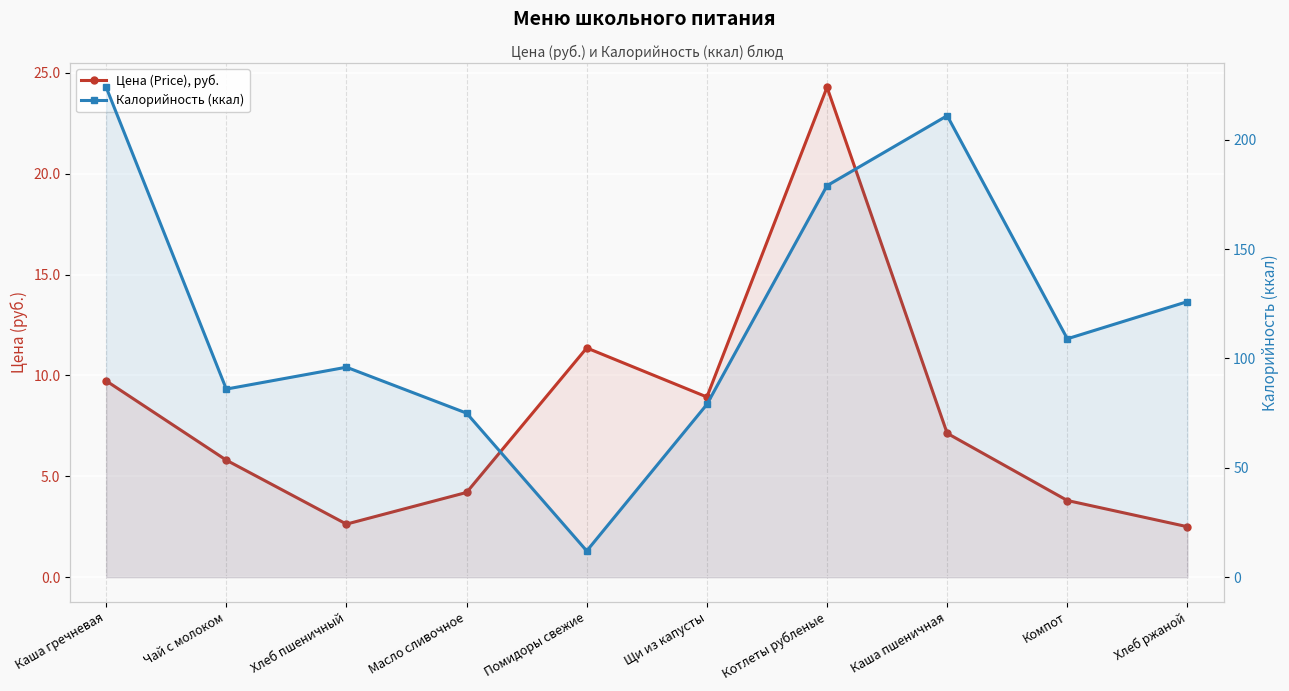

Count the number of categories in the chart.

10